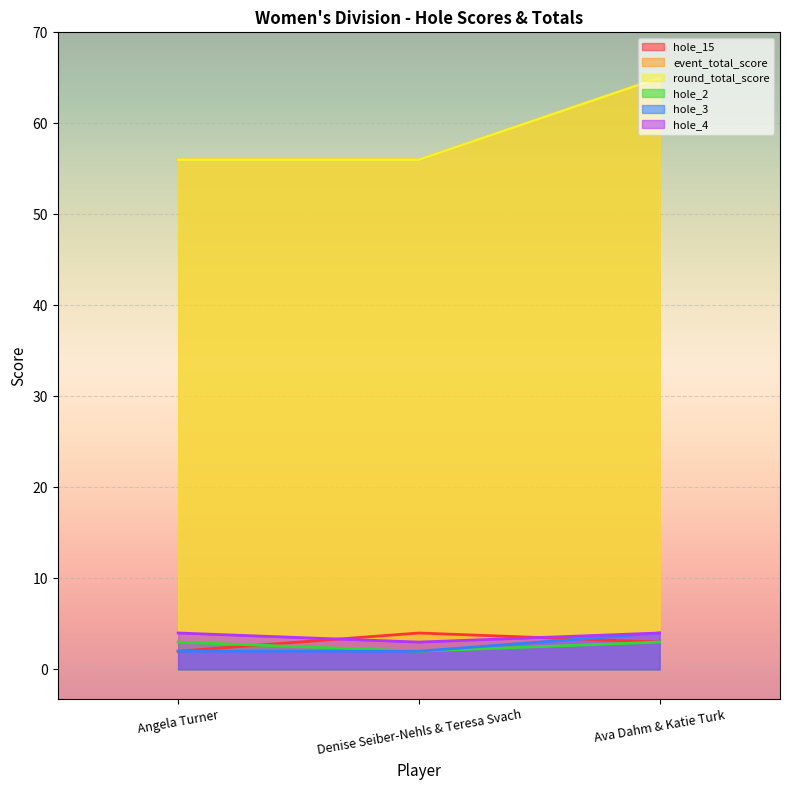

What value does the hole_3 series have at Angela Turner?

2